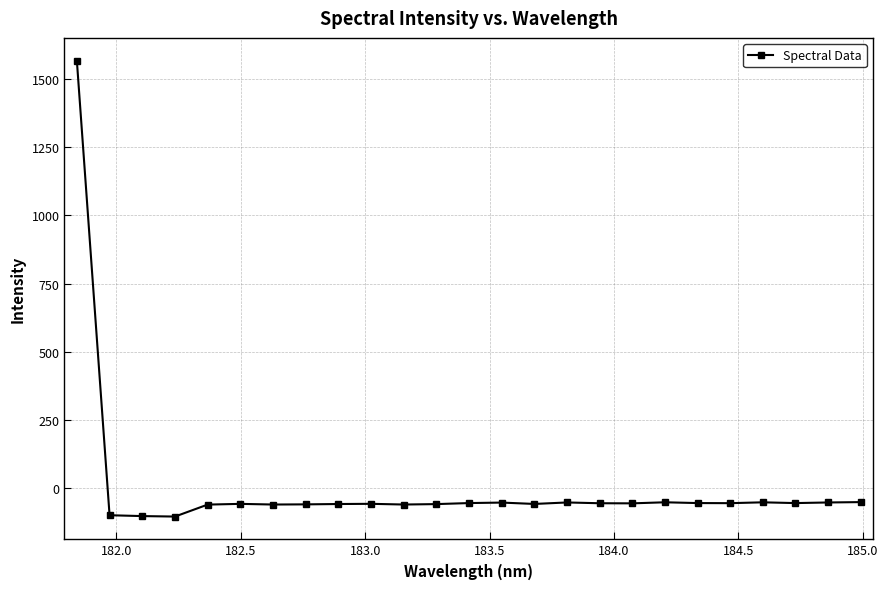

What is the greatest value displayed?

1567.1